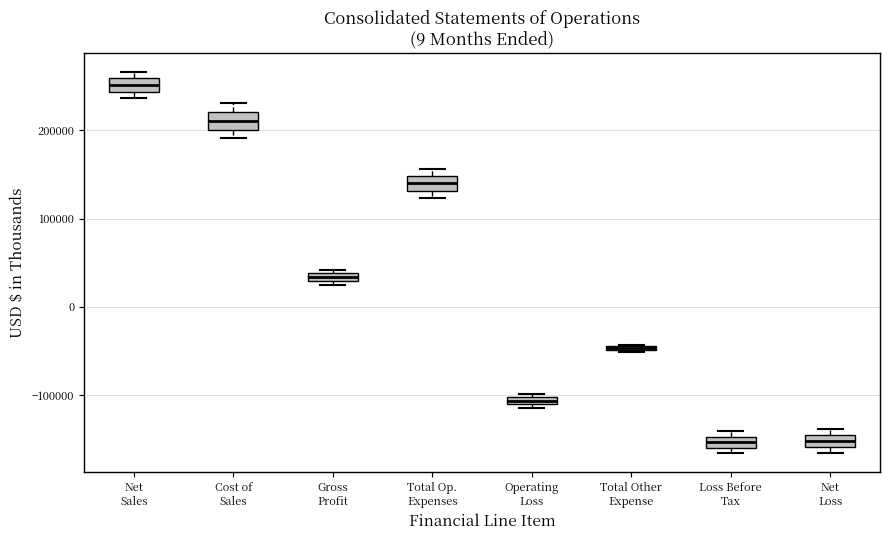

Where is the upper edge of the box for Total Other Expense on the y-axis? The values are not printed on the chart, so give them approximately, as read against the axis.

-40000